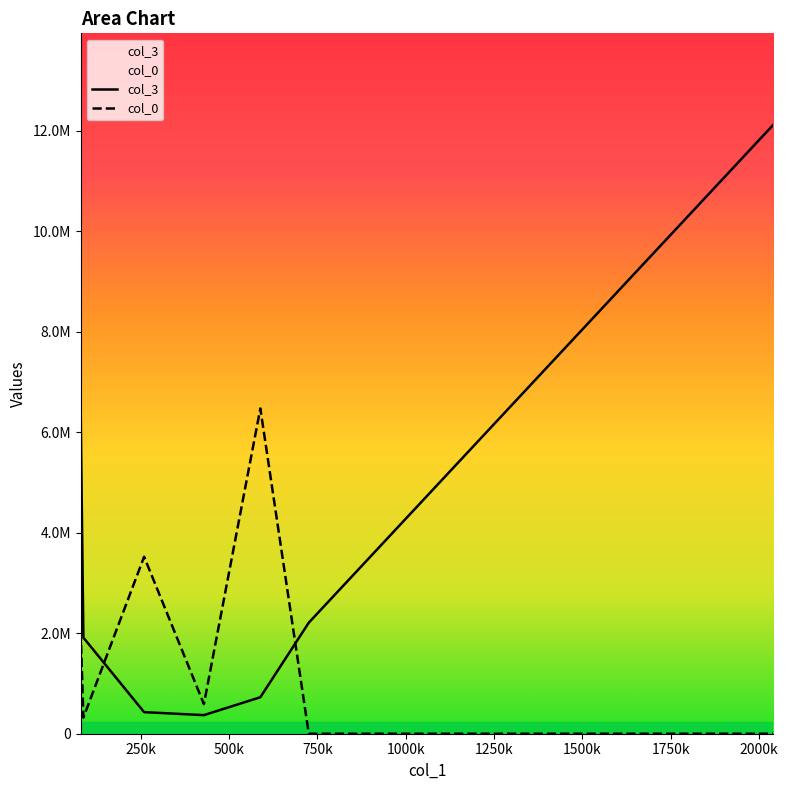

At how many categories does at least one series exceed 2959898?

4